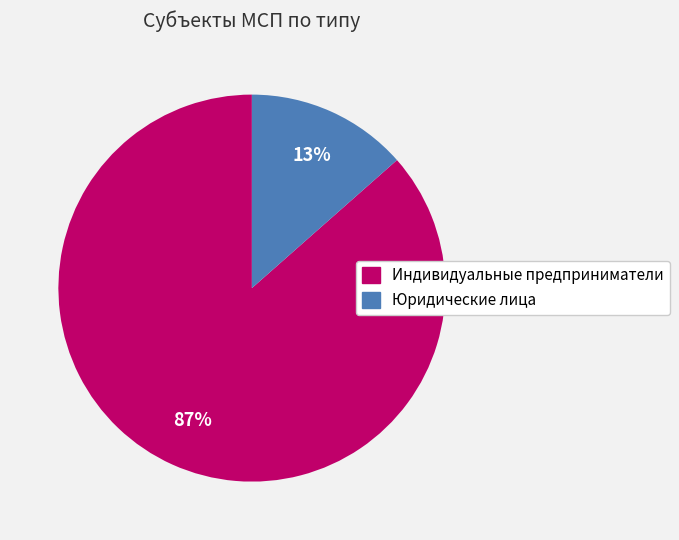

What percentage is the Юридические лица slice, to the nearest percent?

13%